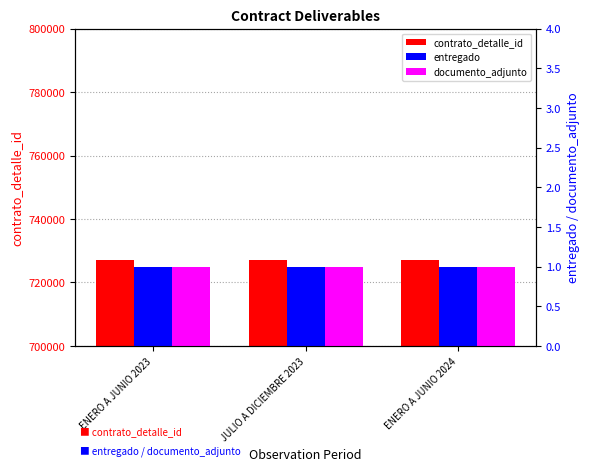

Which series has the largest range (max minus min)?

contrato_detalle_id